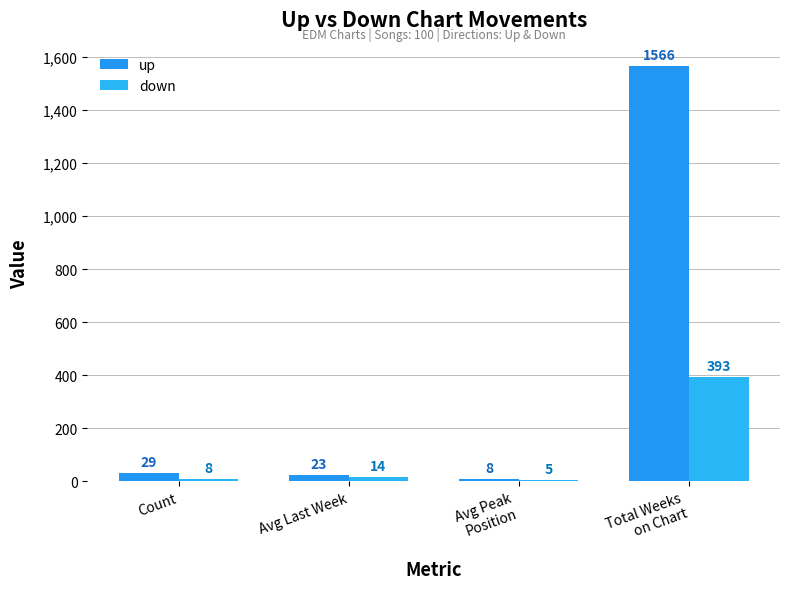

What is the label of the 4th bar from the left?

Total Weeks
on Chart